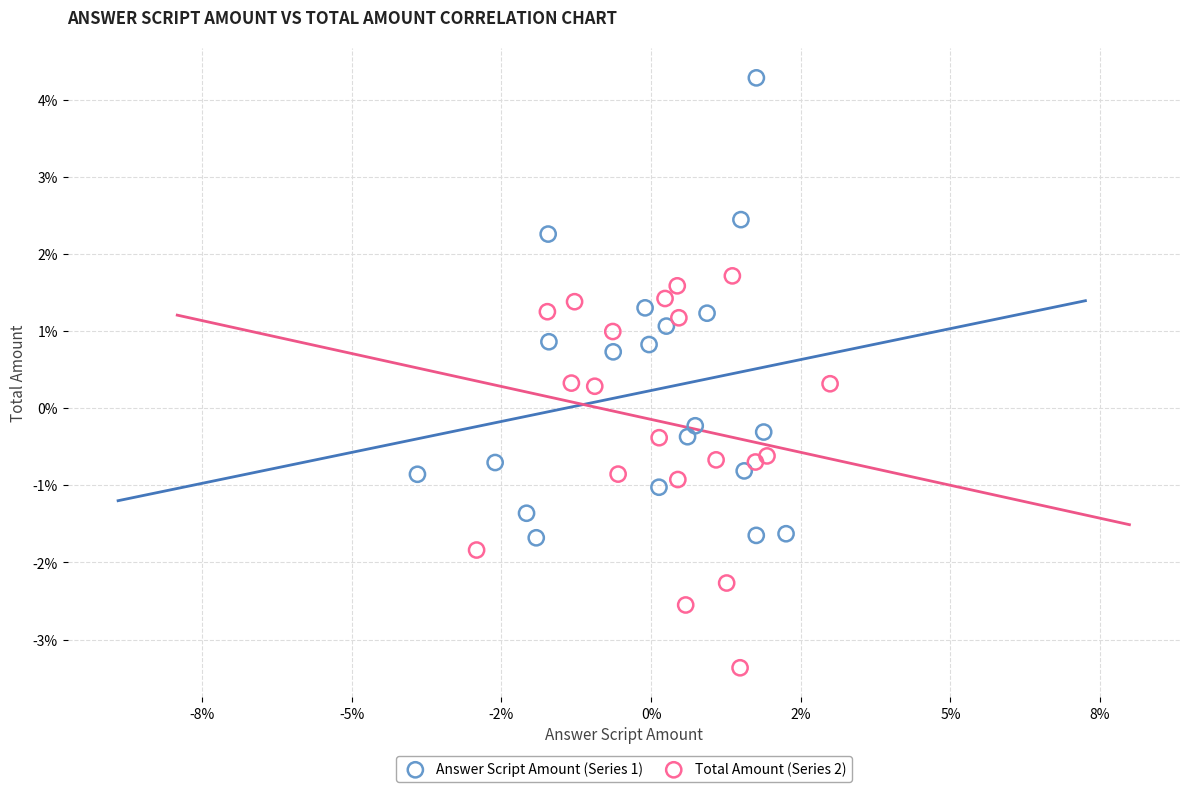

What are all the series names shown in the legend?

Answer Script Amount (Series 1), Total Amount (Series 2)